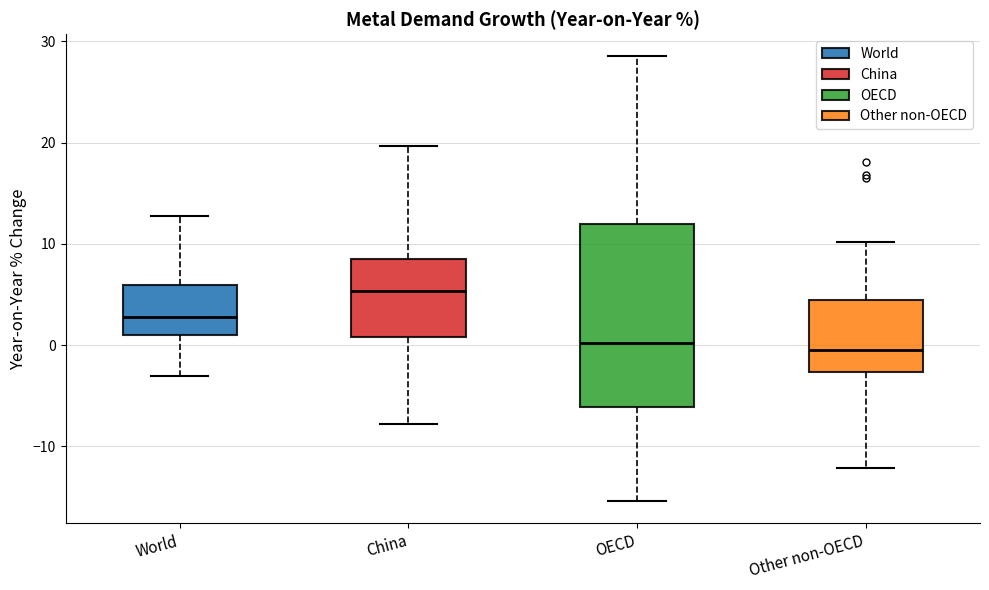

Which box's median line is the highest?

China